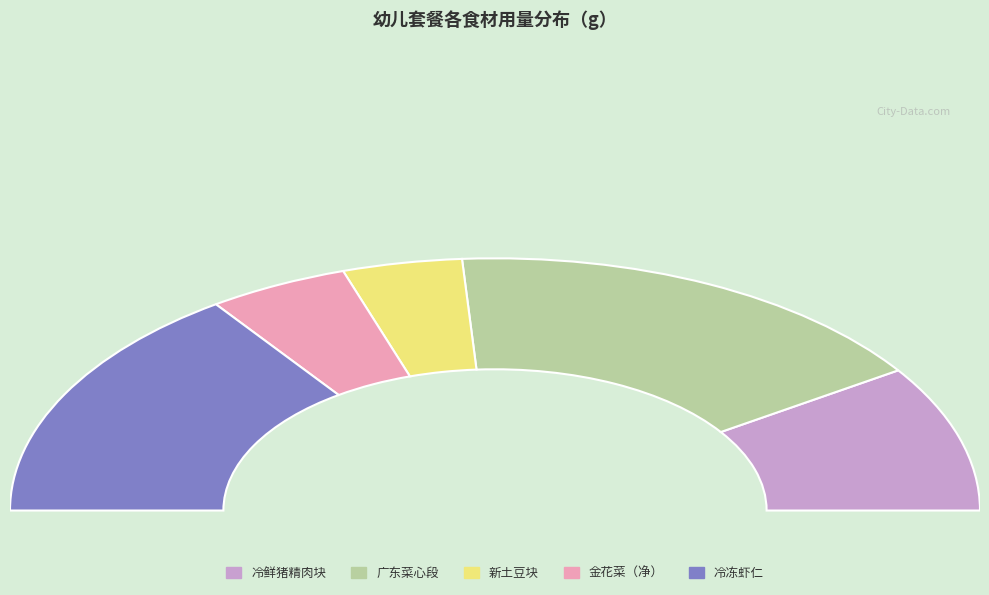

What is the change in value from 冷鲜猪精肉块 to 新土豆块?

-23.0